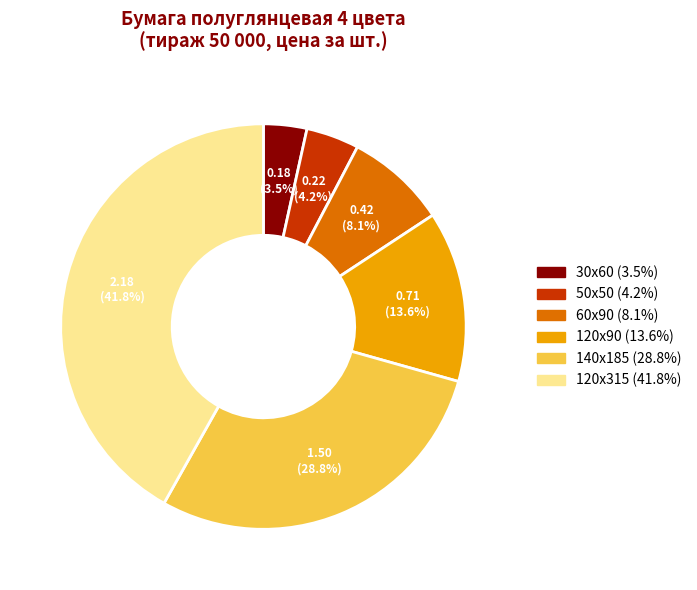

Is it true that 120х90 is 14% of the pie?

True